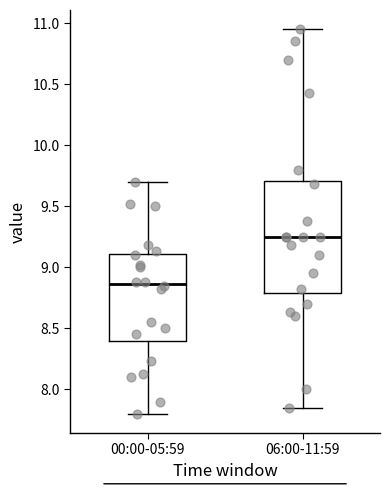

Which box has the highest median line?

06:00-11:59